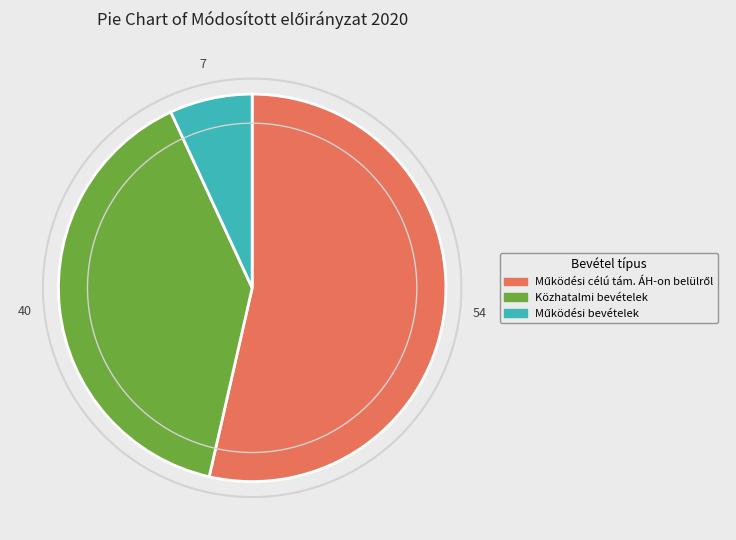

Is there a majority slice in this chart?

Yes